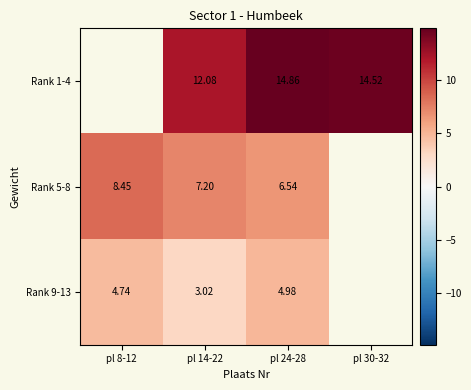

The value of Rank 5-8 at pl 14-22 is 10.9. True or false?

False